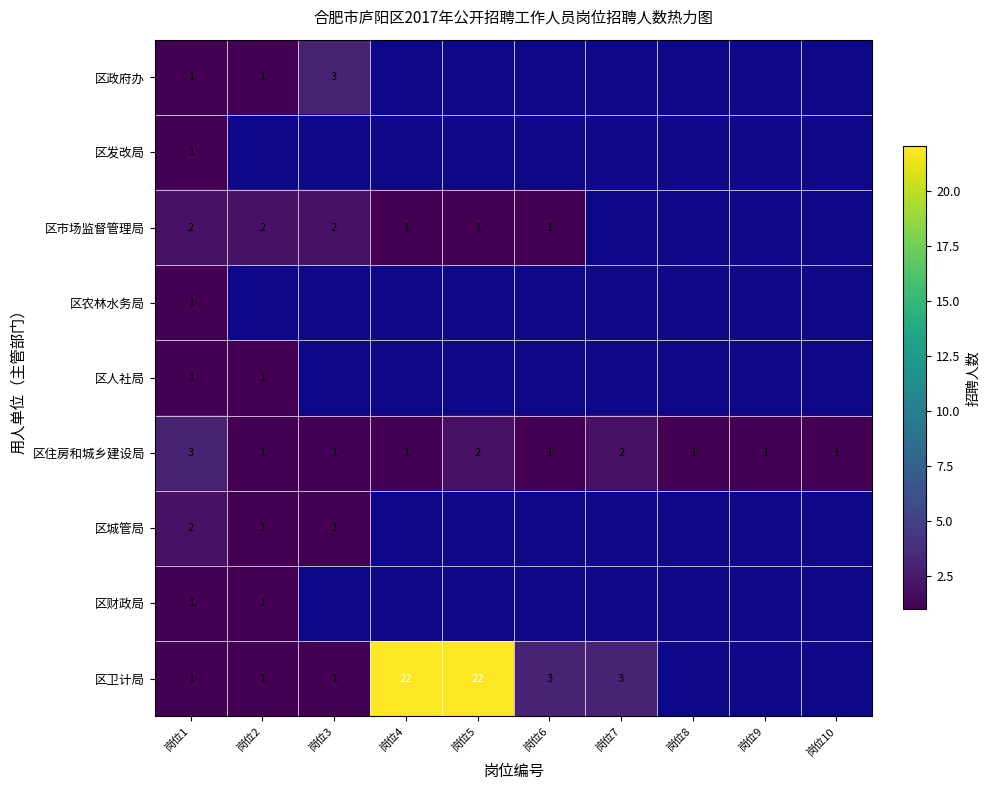

True or false: 区卫计局 has a value of 1 at 岗位6.

False